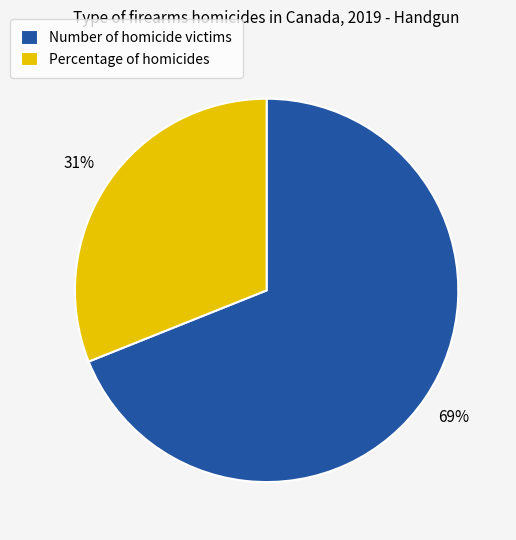

True or false: Number of homicide victims accounts for 82% of the total.

False